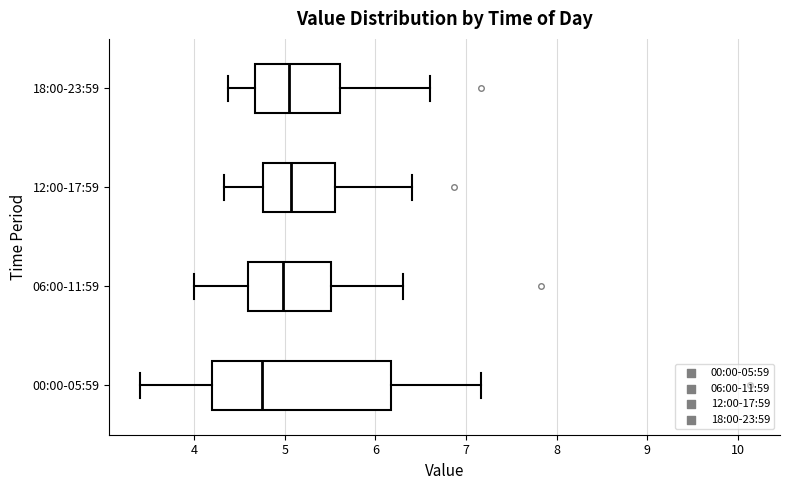

Reading bottom to top, transcribe this box plot: for each box, give where its median line is, the range the box spans, and where its two whiskers end, as read against the x-axis. The values are not printed on the chart, so give them approximately, as read against the axis.

00:00-05:59: median 4.8, box 4.2 to 6.2, whiskers 3.4 to 7.2
06:00-11:59: median 5.0, box 4.6 to 5.5, whiskers 4.0 to 6.3
12:00-17:59: median 5.1, box 4.8 to 5.6, whiskers 4.3 to 6.4
18:00-23:59: median 5.1, box 4.7 to 5.6, whiskers 4.4 to 6.6